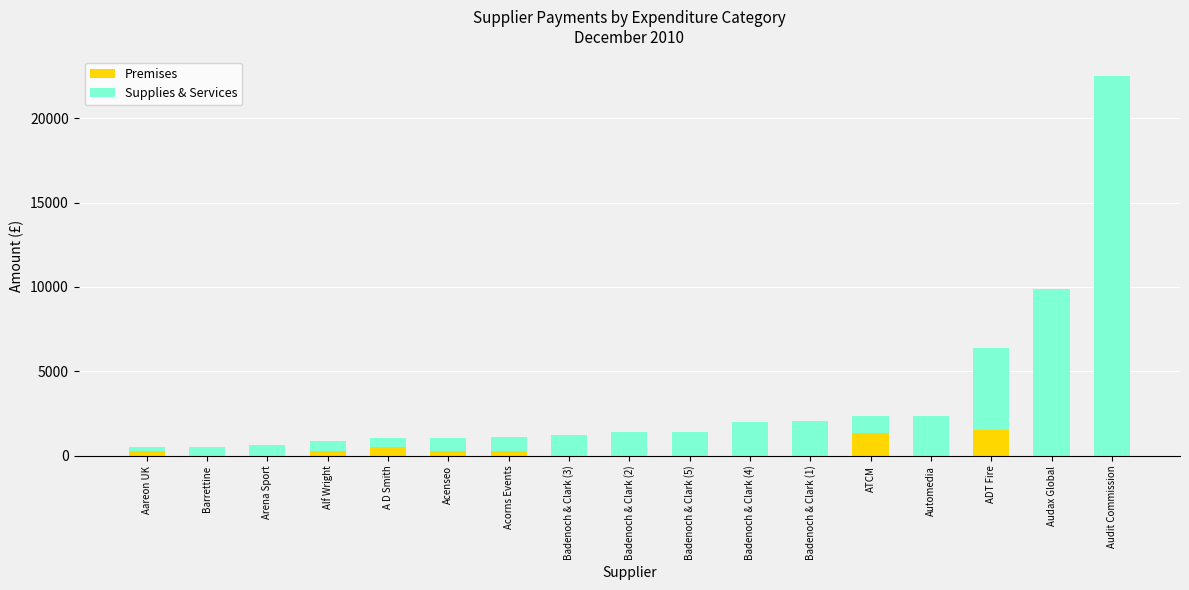

Does the chart contain stacked bars?

Yes